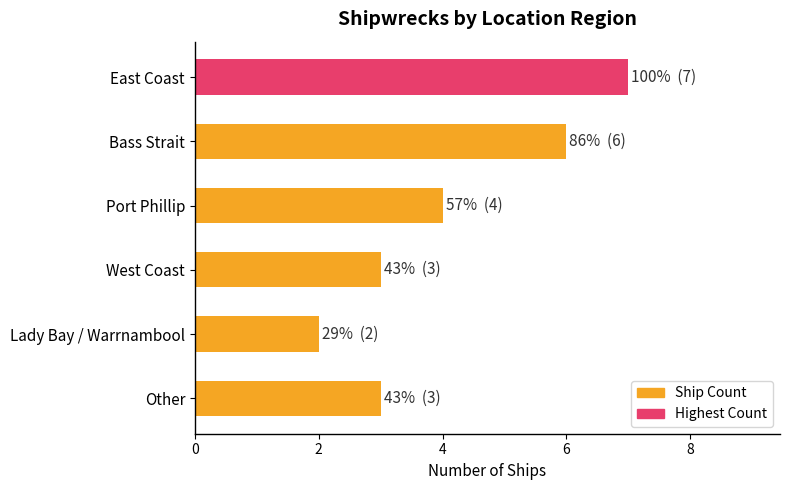

What is the ratio of the value at West Coast to the value at East Coast?

0.4